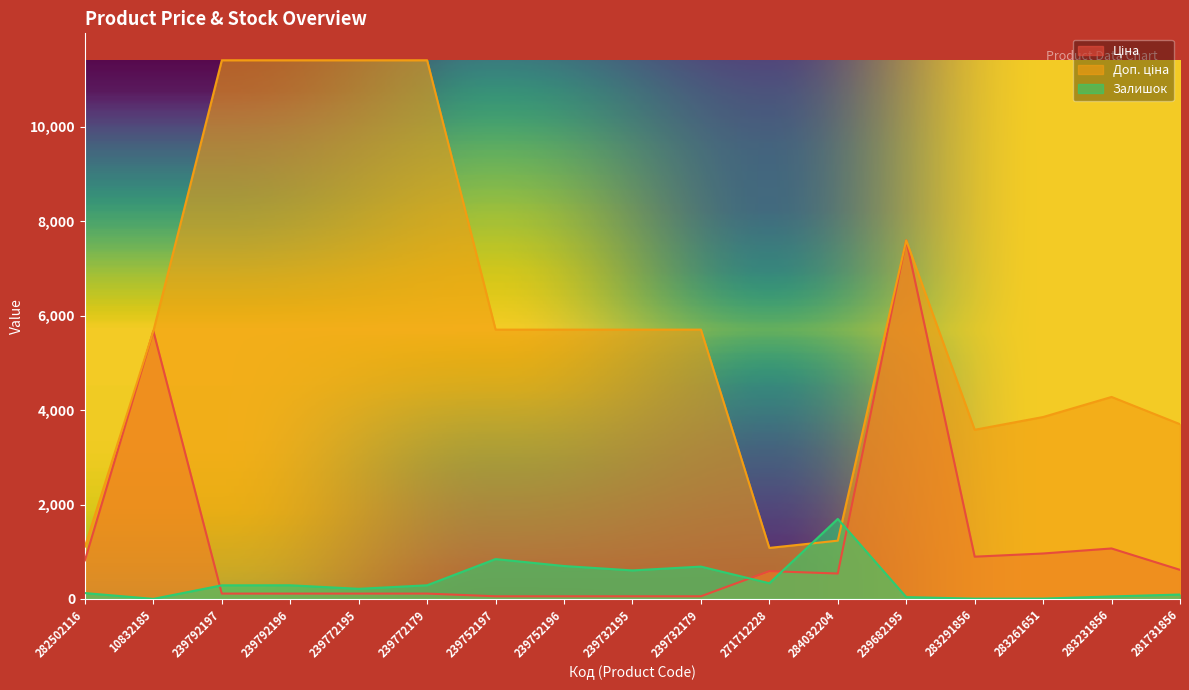

What is the label of the 16th point from the left?

283231856